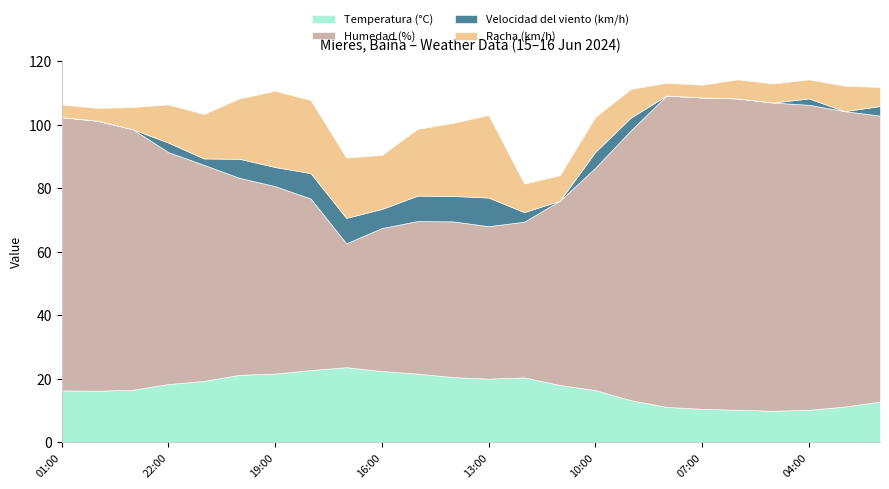

What is the minimum value for Humedad (%)?

39.0